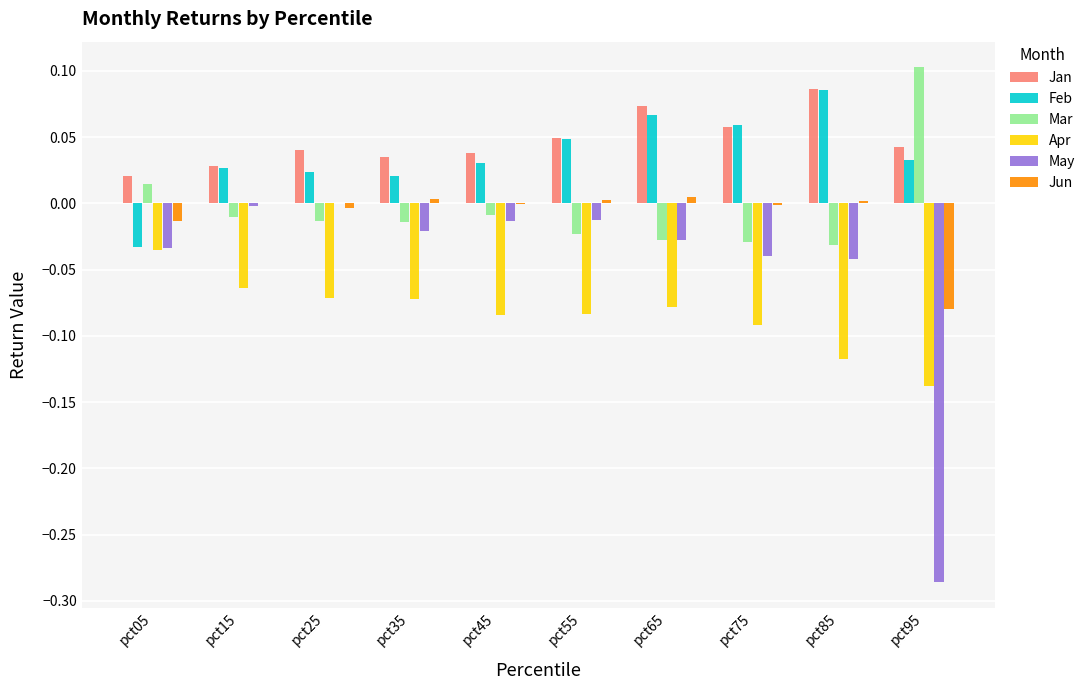

The value of May at pct95 is -0.5. True or false?

False